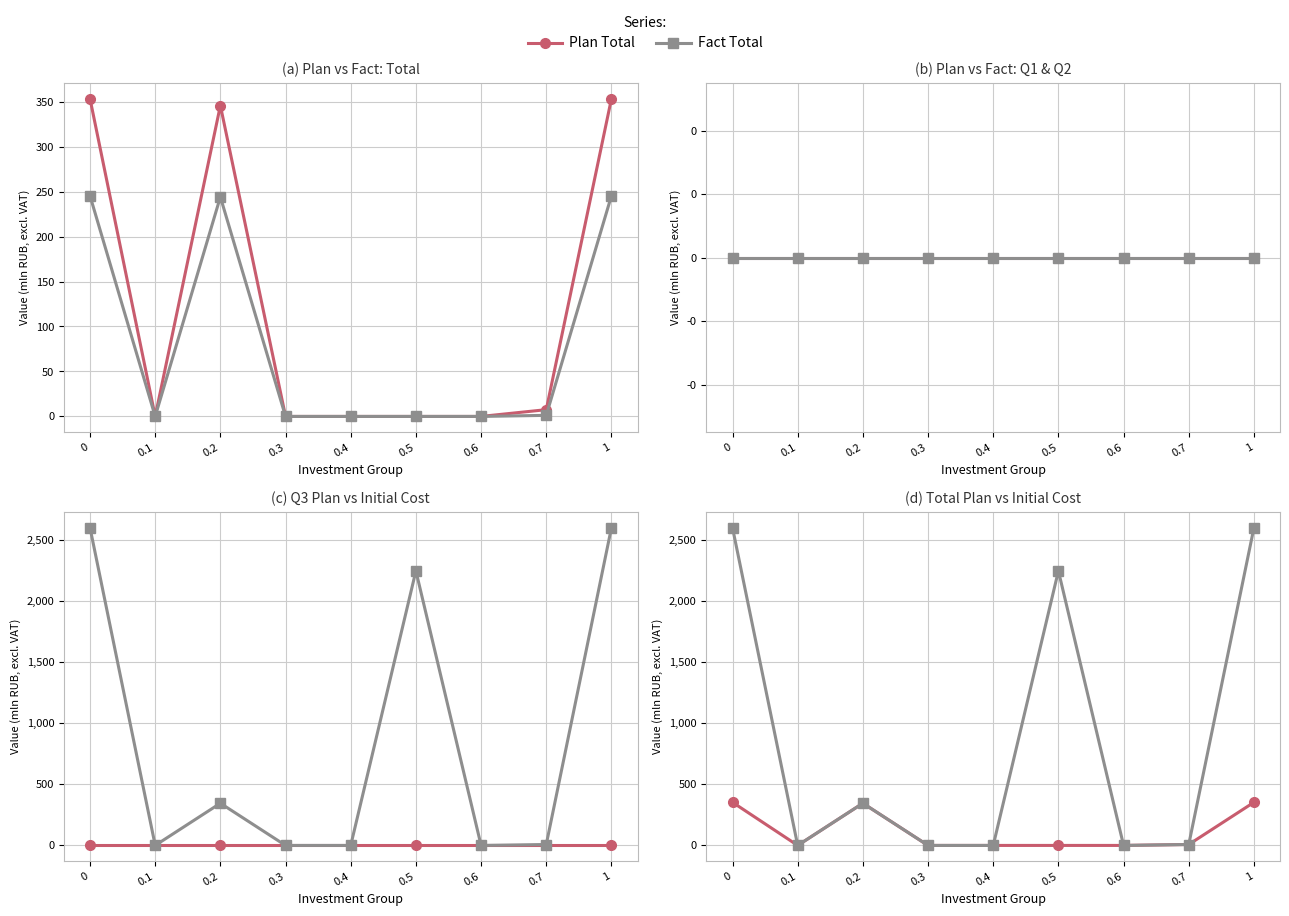

Count the number of data series in this chart.

6